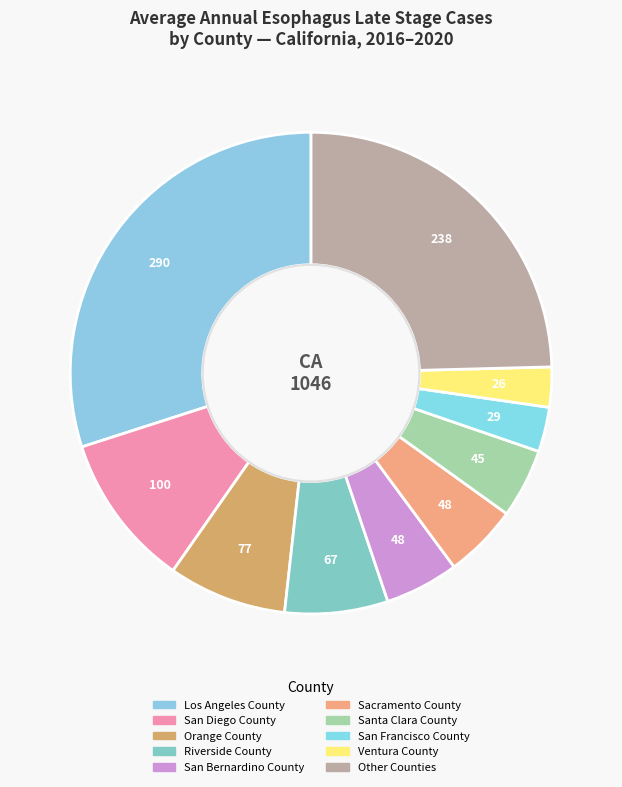

How many slices are in this pie chart?

10